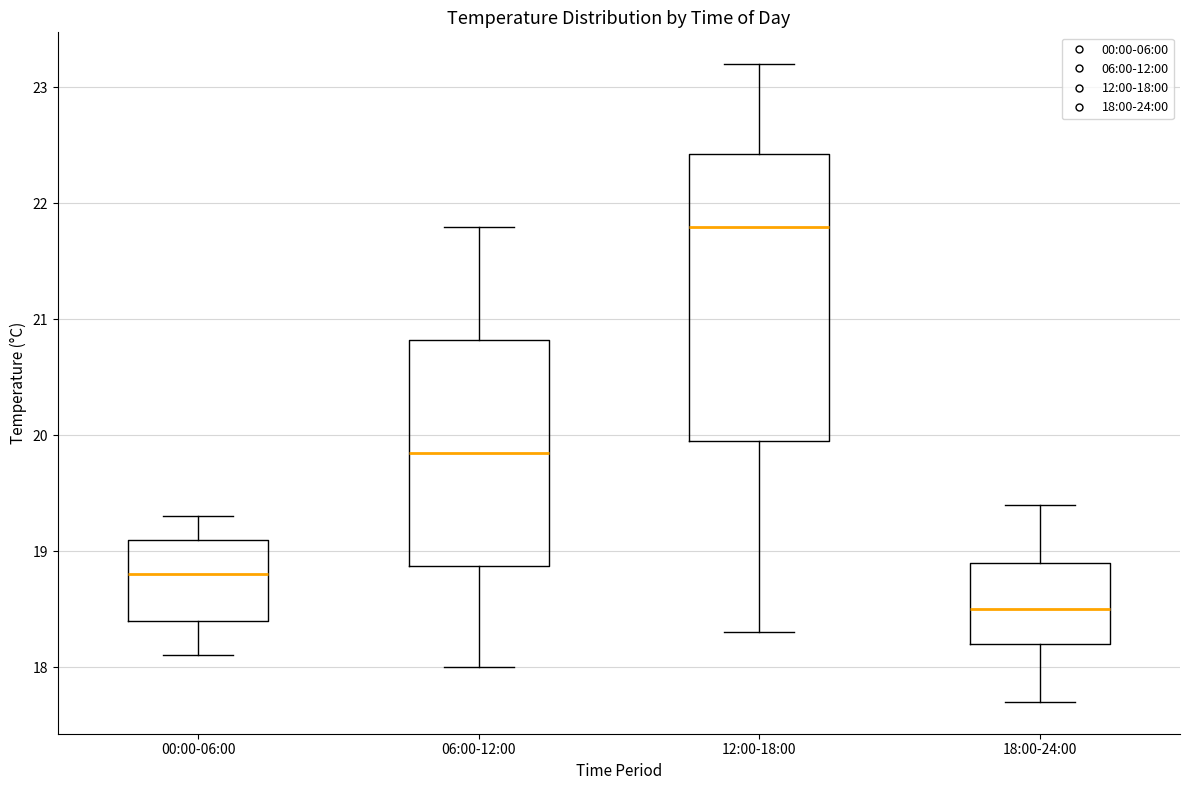

Reading left to right, read every box against the y-axis: the position of its median line, the range the box covers, and the ends of its whiskers. The values are not printed on the chart, so give them approximately, as read against the axis.

00:00-06:00: median 18.8, box 18.4 to 19.1, whiskers 18.1 to 19.3
06:00-12:00: median 19.9, box 18.9 to 20.8, whiskers 18.0 to 21.8
12:00-18:00: median 21.8, box 20.0 to 22.4, whiskers 18.3 to 23.2
18:00-24:00: median 18.5, box 18.2 to 18.9, whiskers 17.7 to 19.4